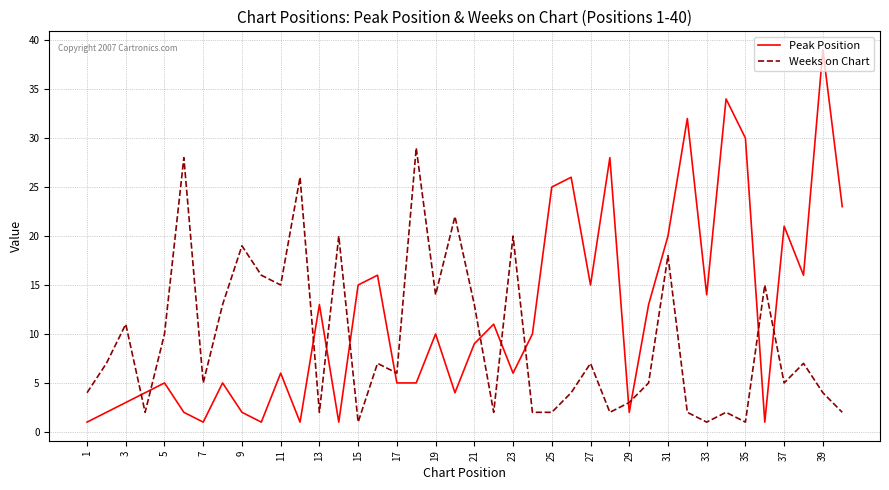

Which series has the largest total across all categories?

Peak Position